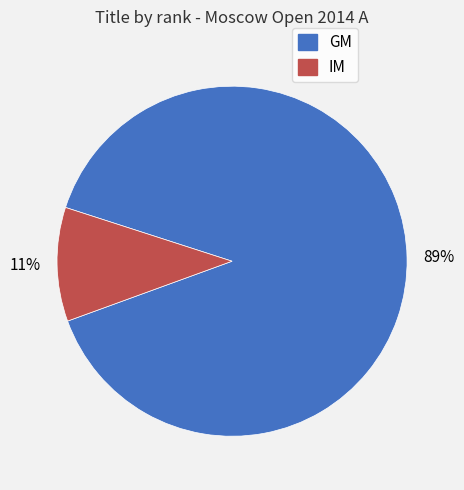

To the nearest percent, what is the average slice percentage?

50%